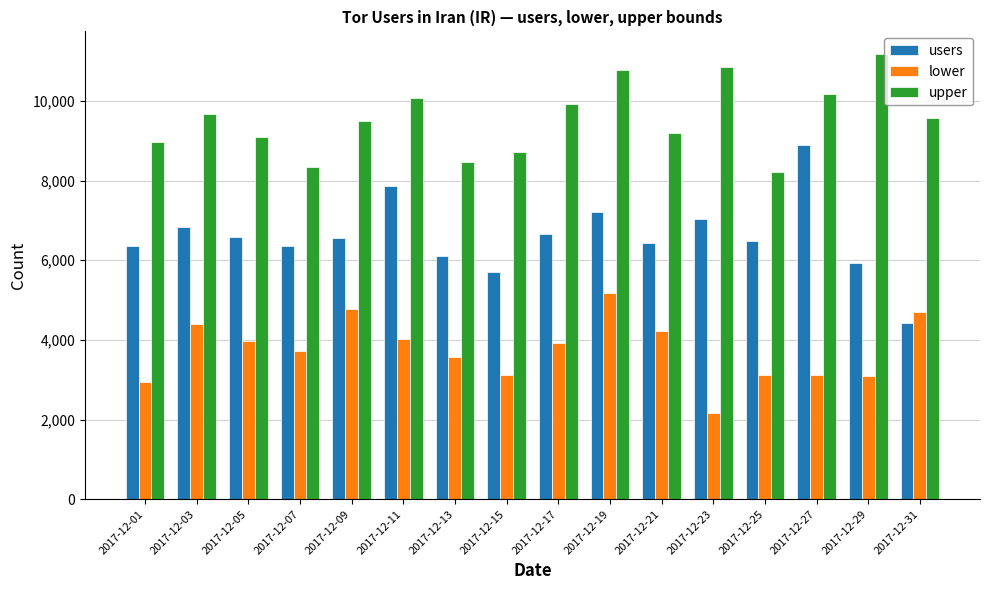

The value of users at 2017-12-09 is 4242. True or false?

False